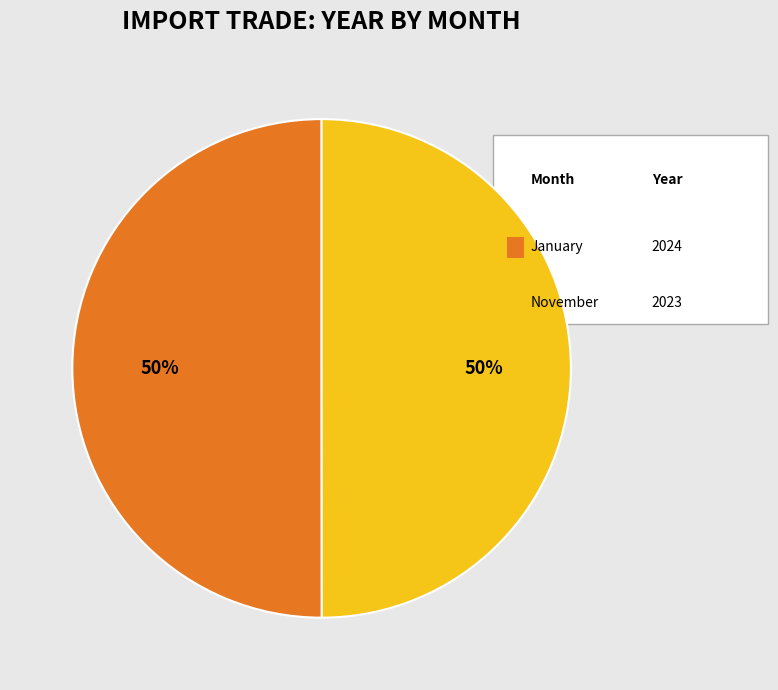

To the nearest percent, what is the average slice percentage?

50%